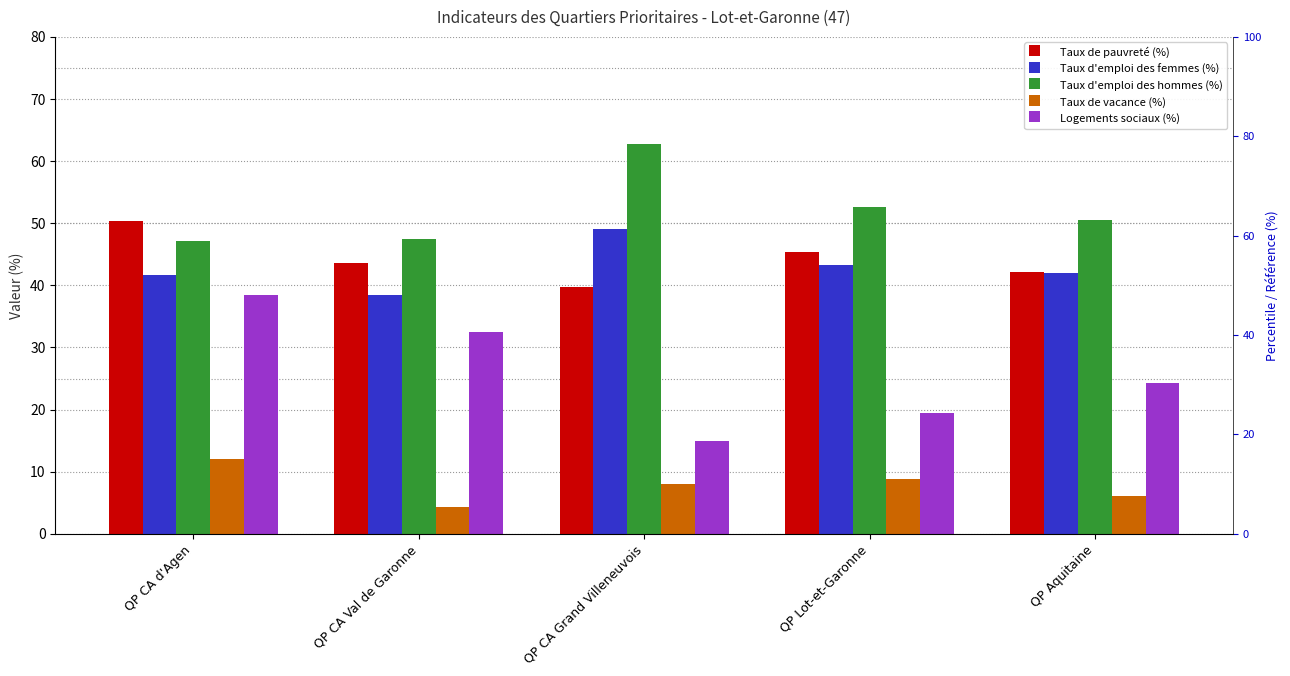

Where does the Taux d'emploi des hommes (%) series first go above 50?

QP CA Grand Villeneuvois